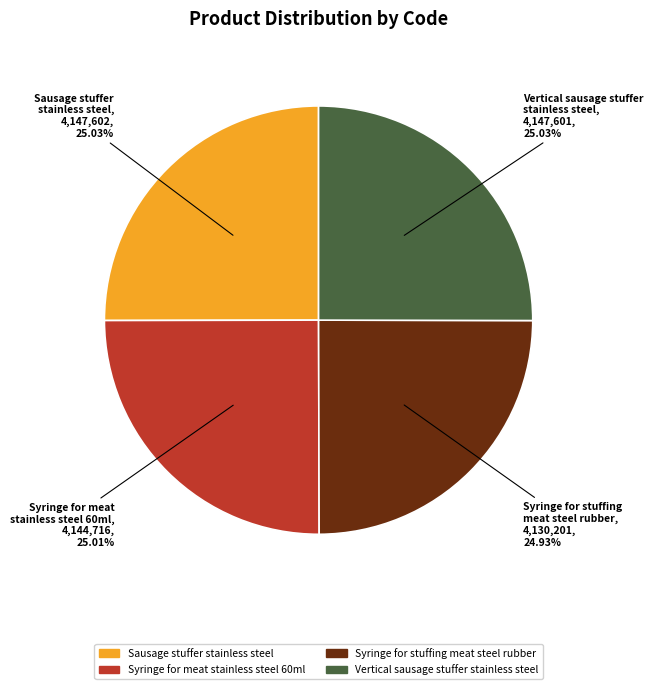

Approximately how many times larger is the value at Sausage stuffer stainless steel compared to Syringe for stuffing meat steel rubber?

1.0